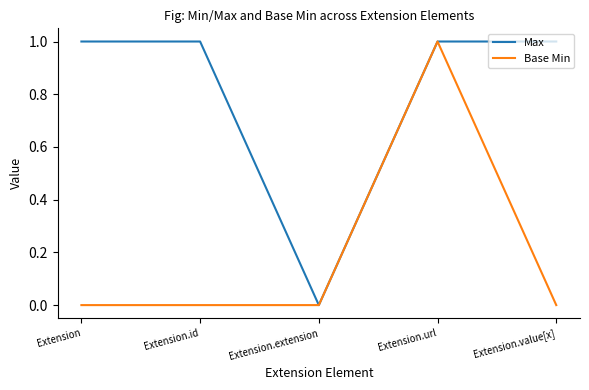

How many interior local valleys does the Max series have?

1